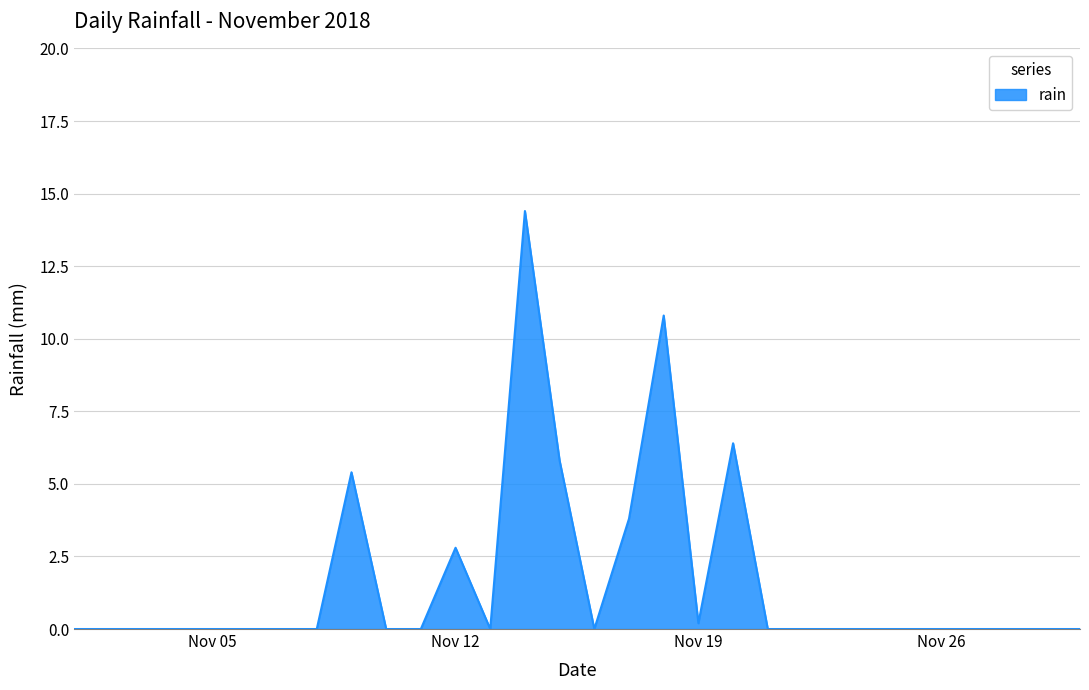

What is the difference between the maximum and minimum values?

14.4